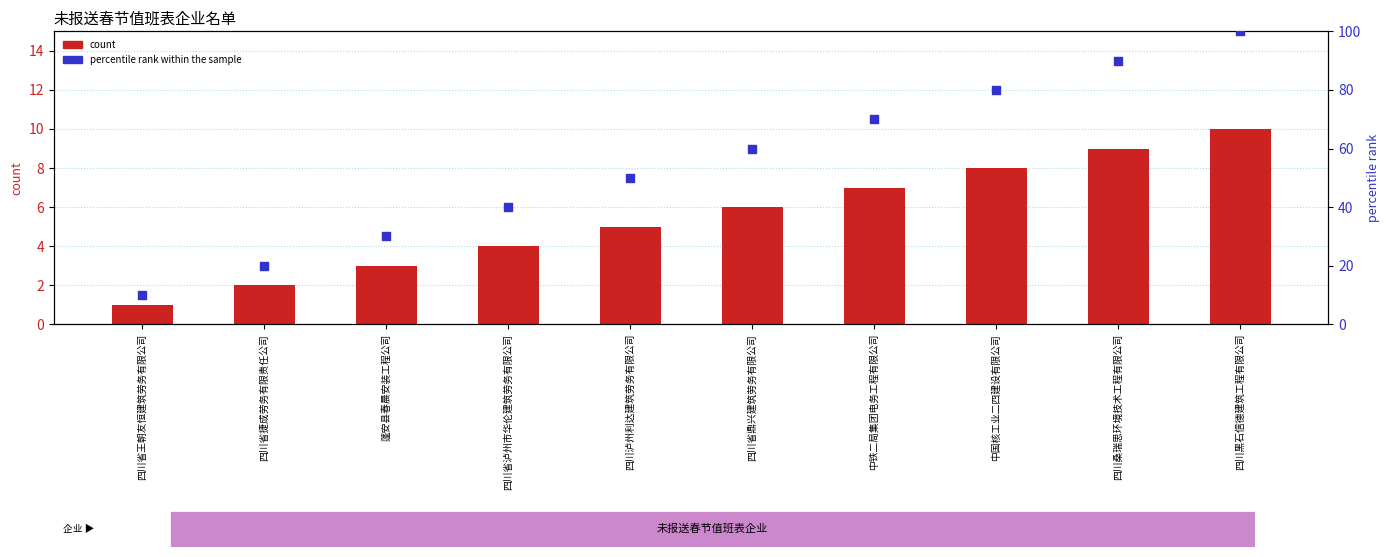

At how many categories does at least one series exceed 21?

8